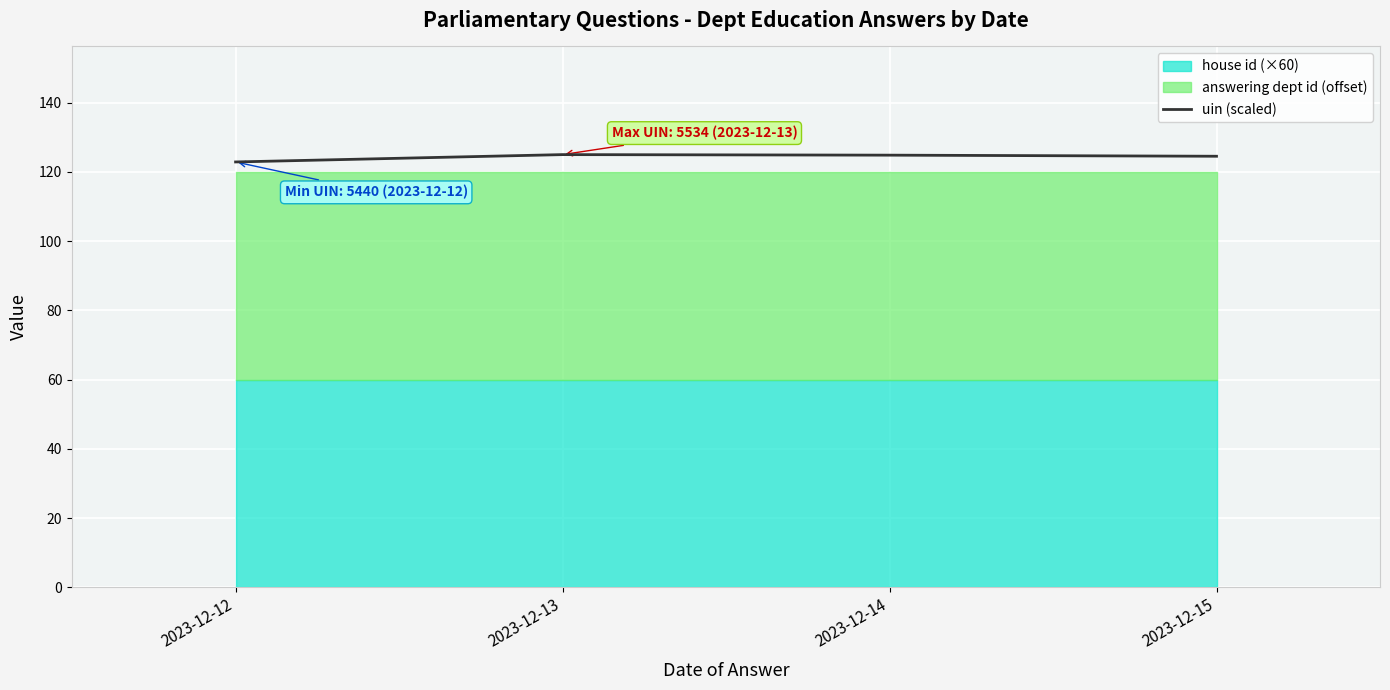

True or false: uin (scaled) has more than 1 interior local peaks.

False